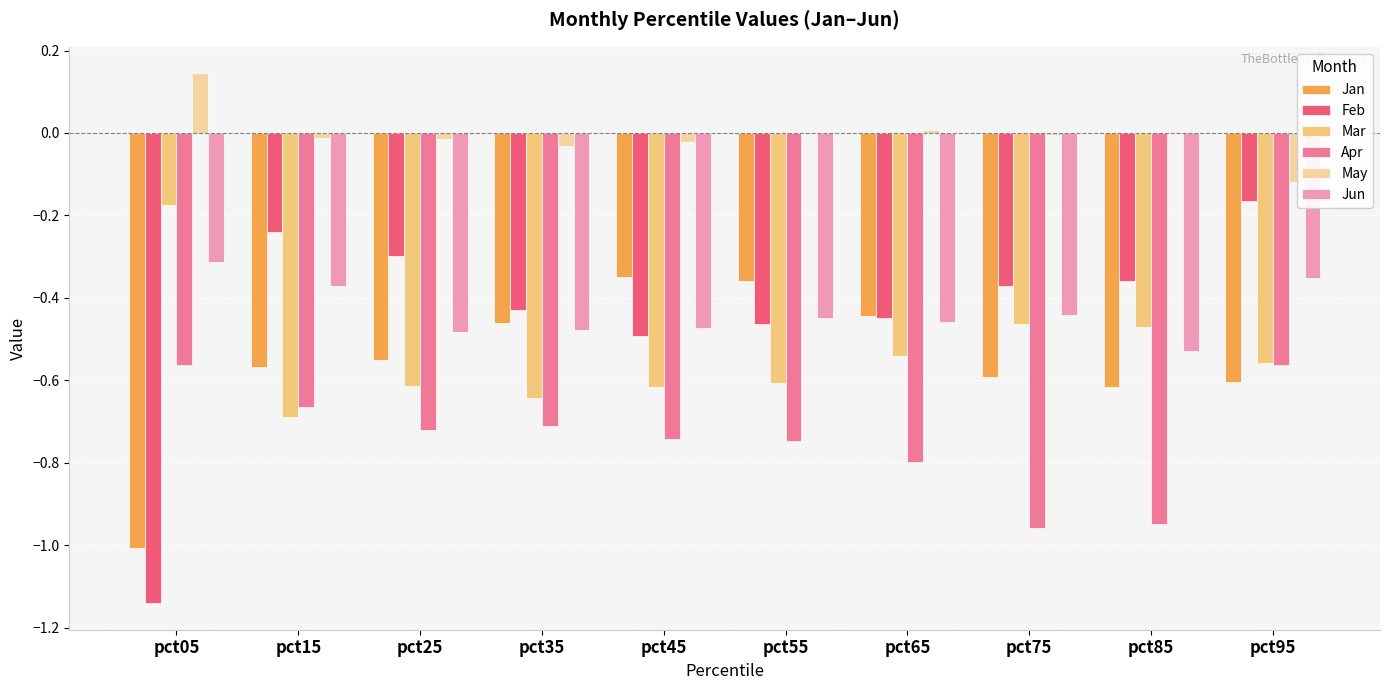

Count the number of categories in the chart.

10